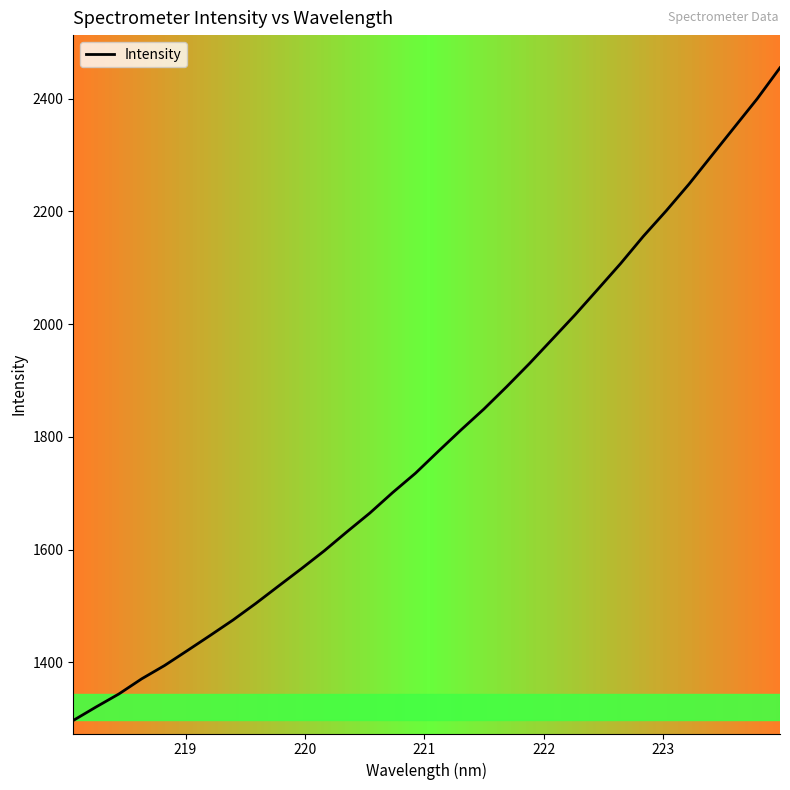

What is the difference between the maximum and minimum values?

1157.8